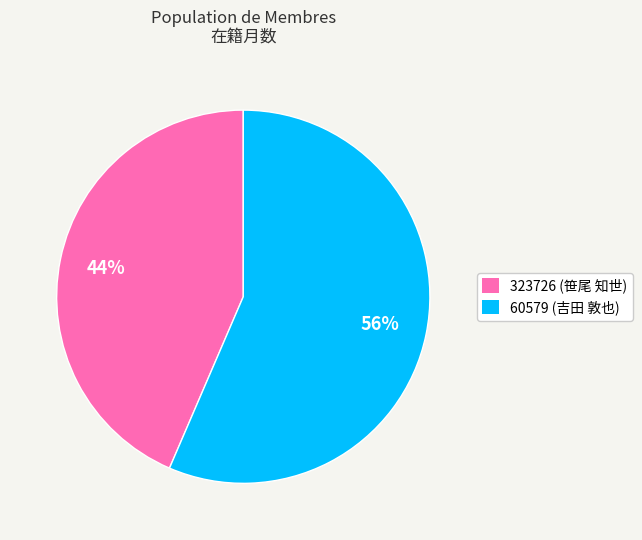

Is the sum of 60579 and 323726 greater than half?

Yes